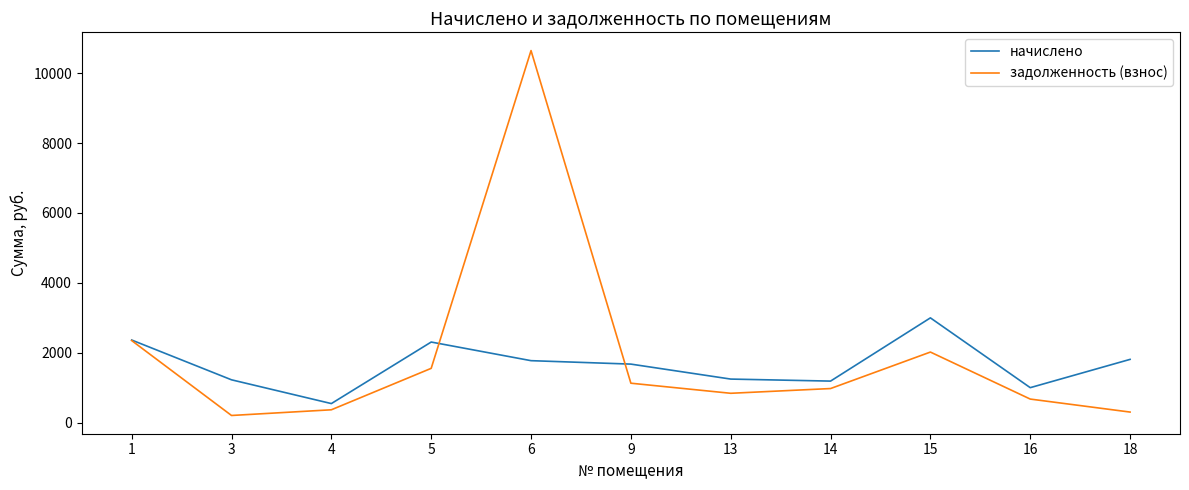

What are all the series names shown in the legend?

начислено, задолженность (взнос)